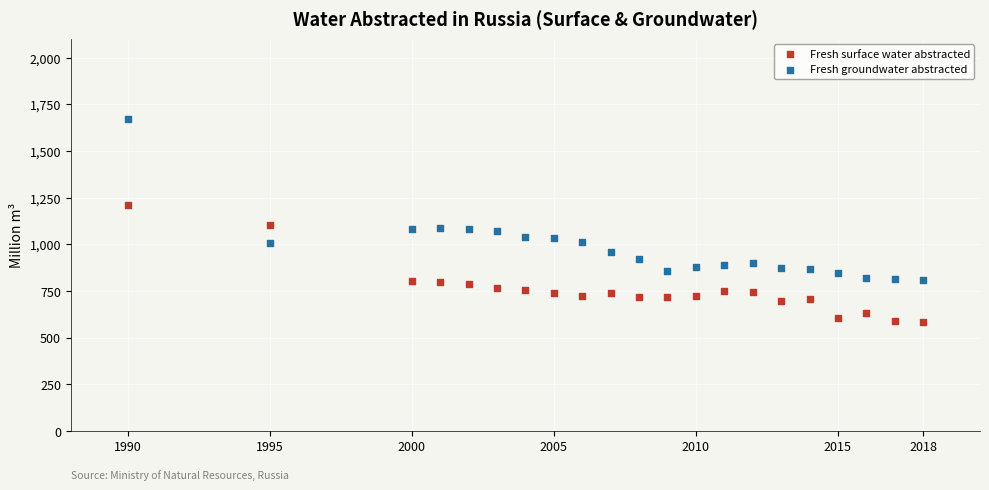

What are all the series names shown in the legend?

Fresh surface water abstracted, Fresh groundwater abstracted